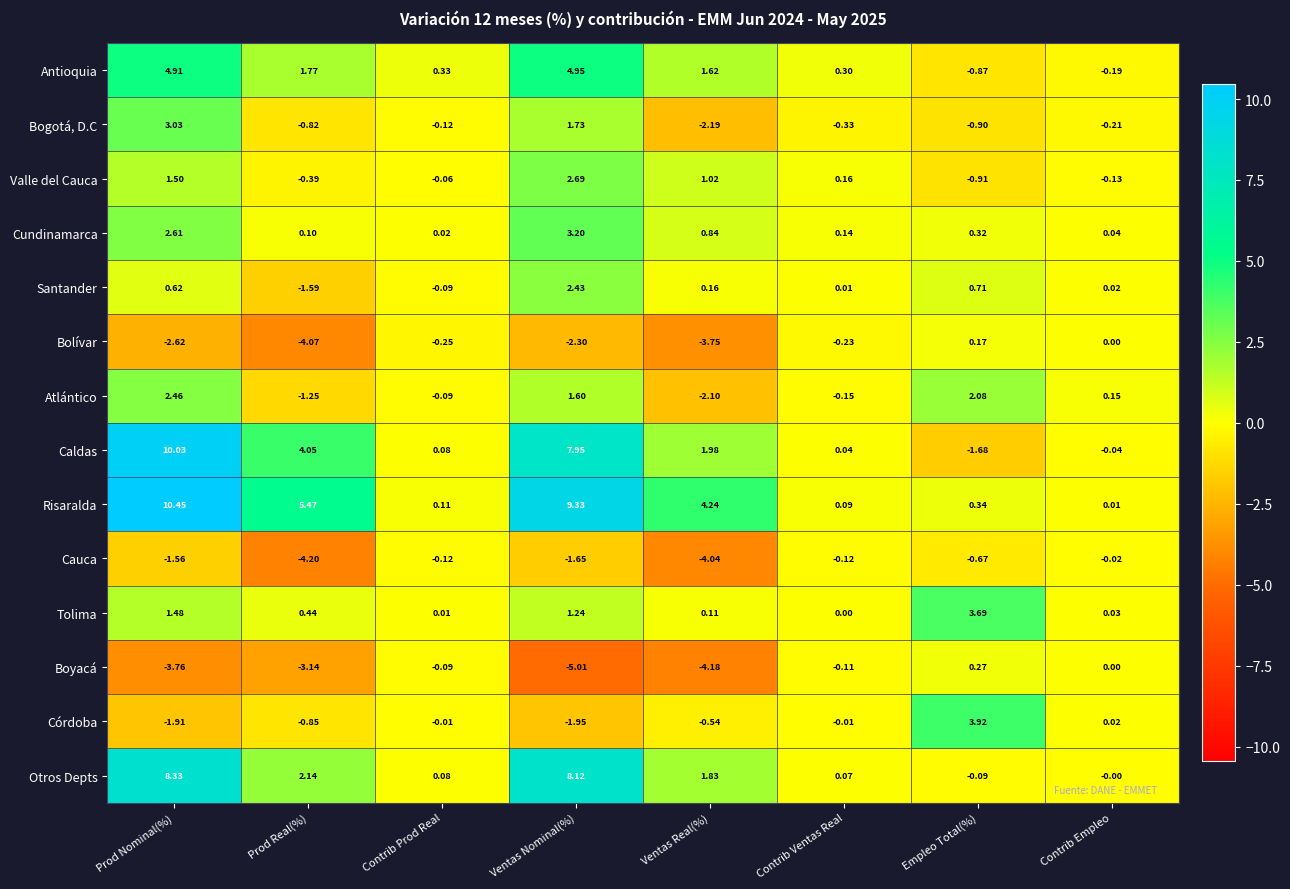

Between Prod Nominal(%) and Prod Real(%), which series saw the biggest shift?

Otros Depts